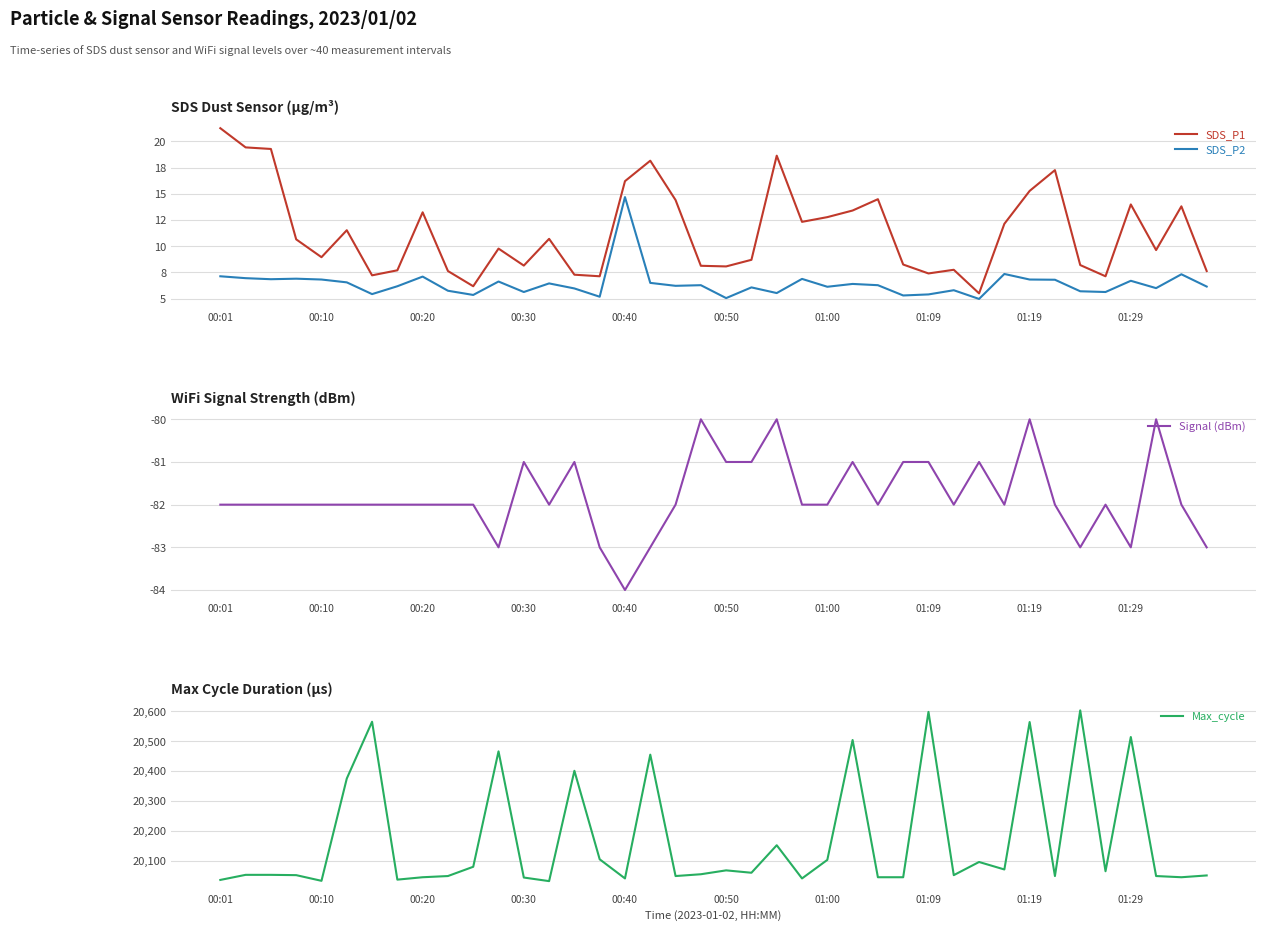

True or false: SDS_P2 and Max_cycle cross at least once.

False